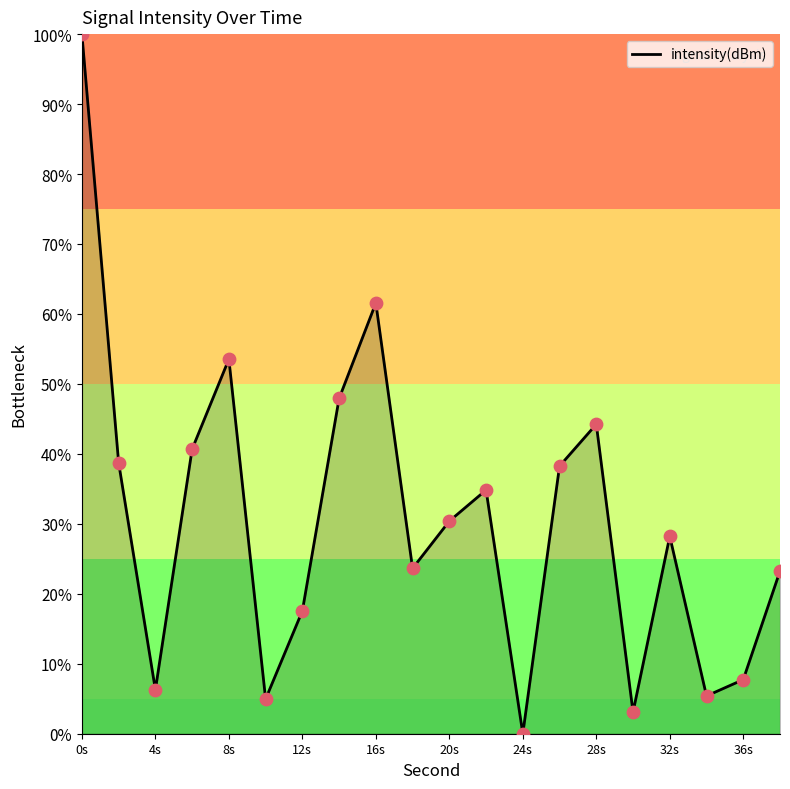

What is the difference between the maximum and minimum values?

100.0